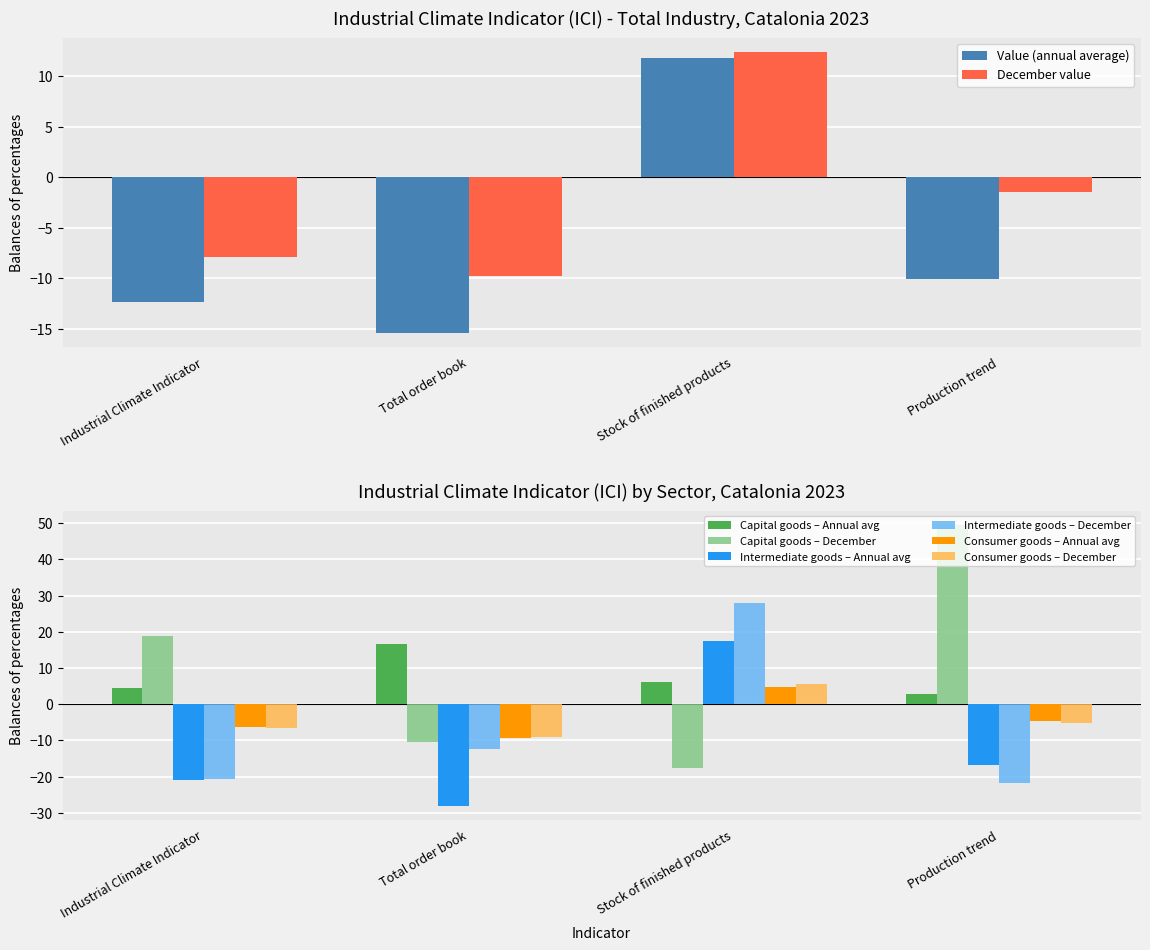

Is it true that December value equals -0.4 at Production trend?

False